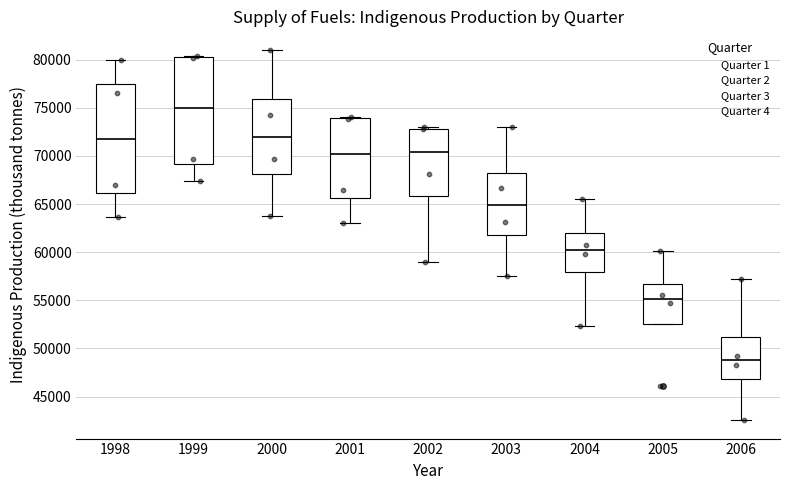

Where is the lower edge of the box at x = 2001 on the y-axis? The values are not printed on the chart, so give them approximately, as read against the axis.

65500